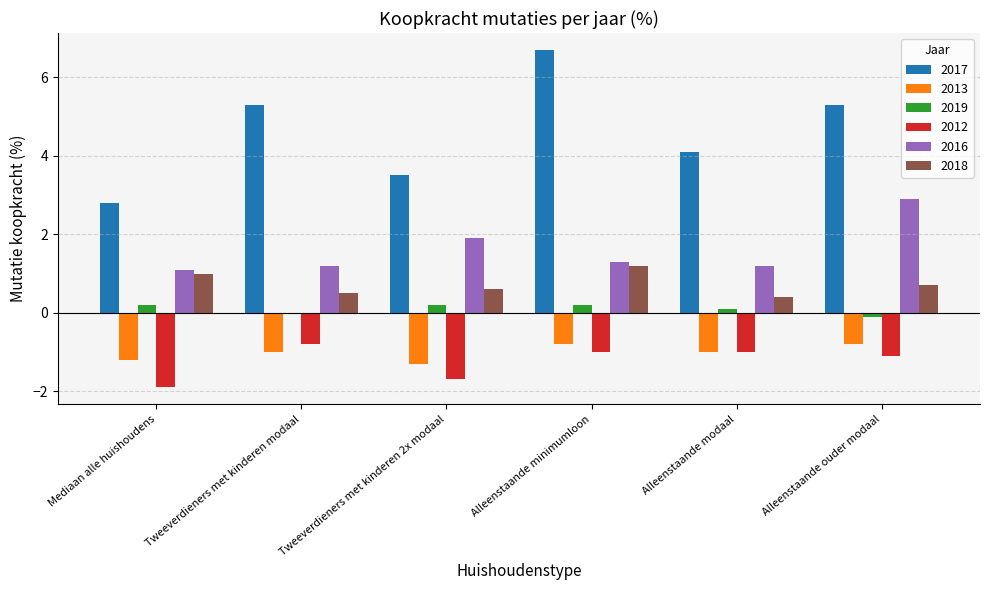

Which category has the highest value in the 2018 series?

Alleenstaande minimumloon